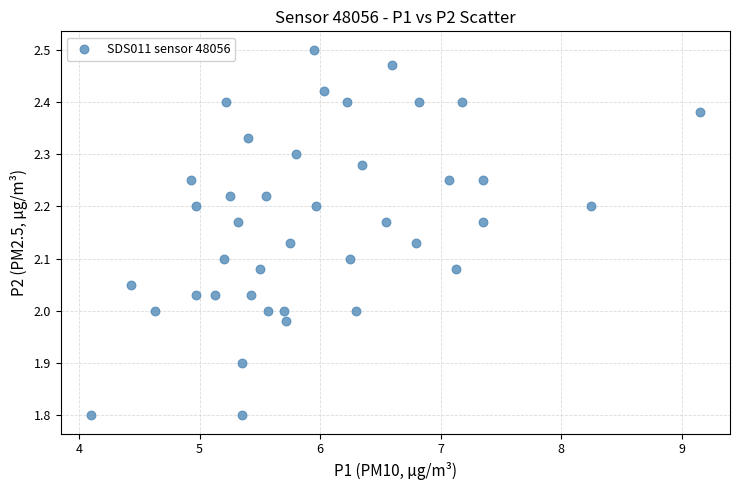

What is the range of Y values (max minus min)?

0.7